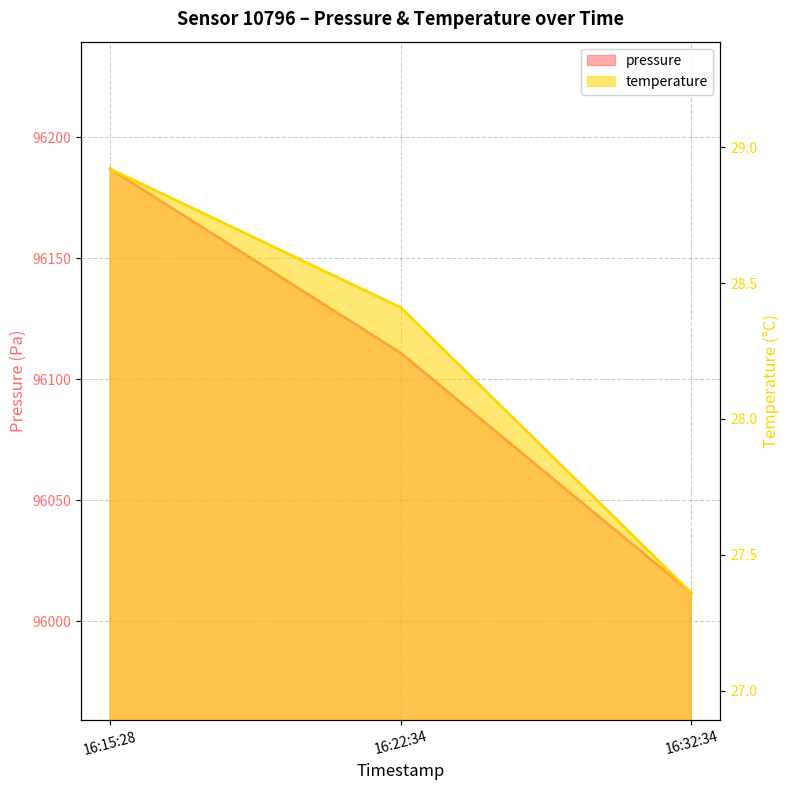

What is the difference between the highest and lowest values at 16:22:34?

96082.5